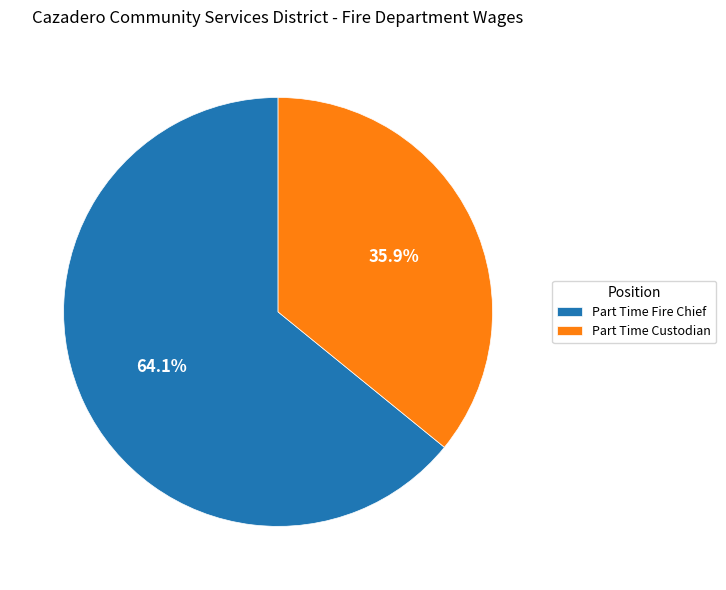

Which category has the smallest portion of the pie?

Part Time Custodian